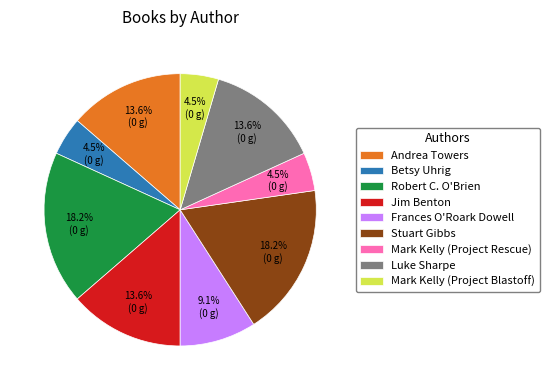

How much of the chart is everything except Robert C. O'Brien?

81.8%